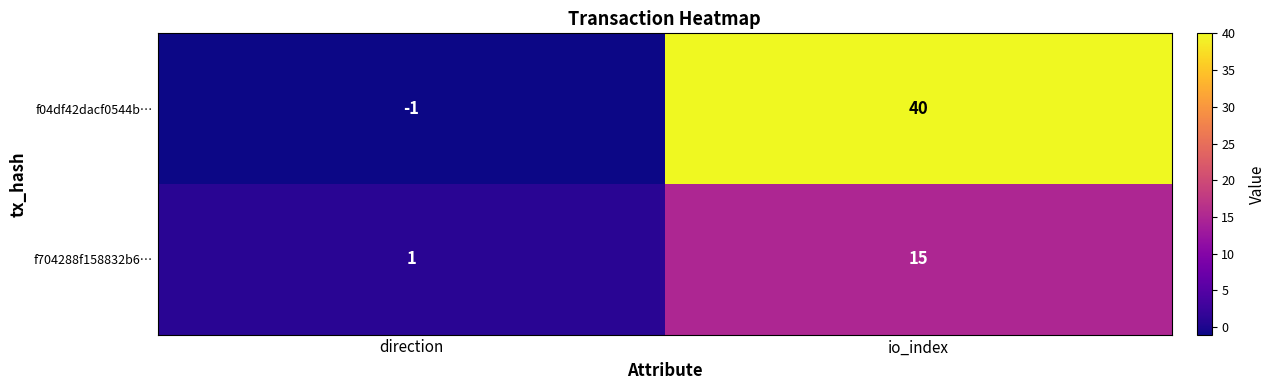

Rank the series by their maximum value, from lowest to highest.

f704288f158832b6…, f04df42dacf0544b…